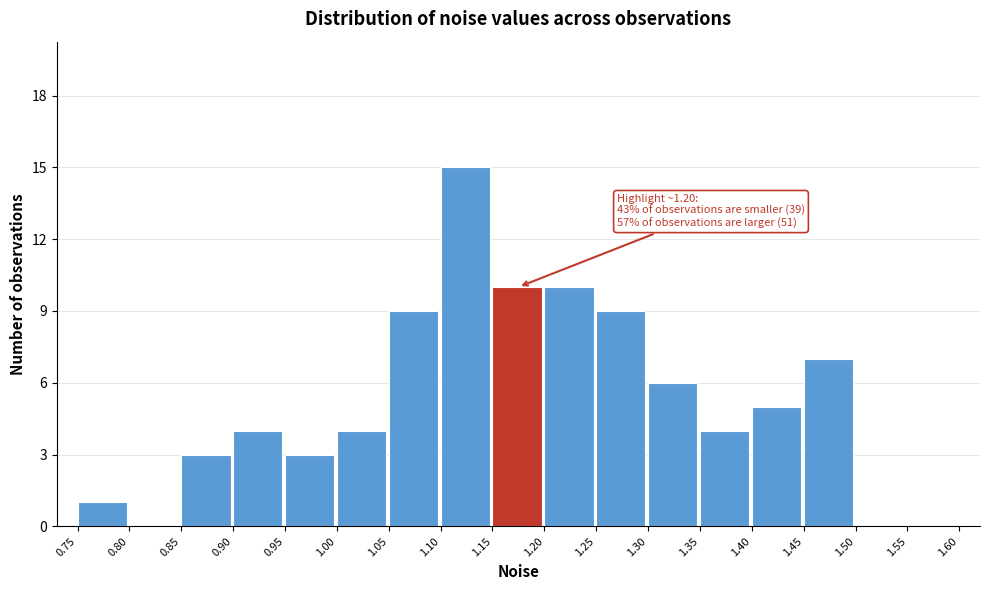

Which range on the x-axis has the tallest bar?

1.10 to 1.15